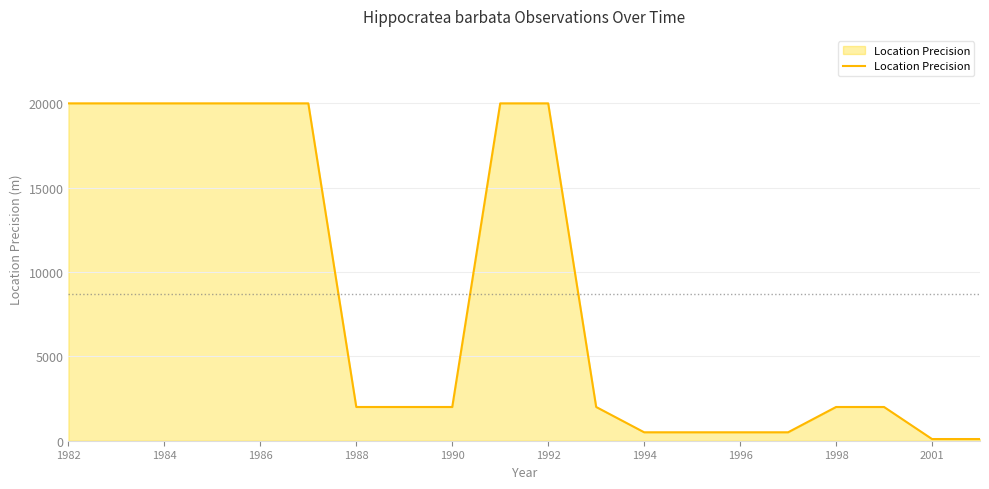

What is the difference between the maximum and minimum values?

19900